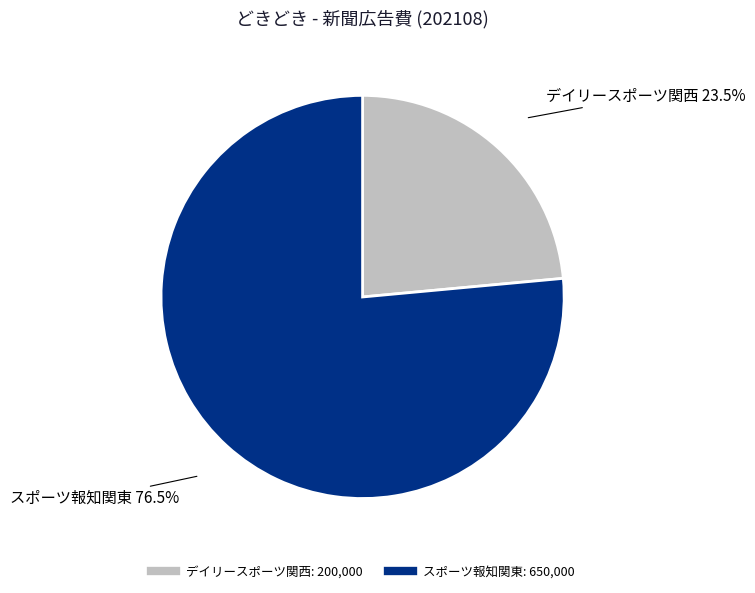

To the nearest percent, what is the combined percentage of スポーツ報知関東 and デイリースポーツ関西?

100%